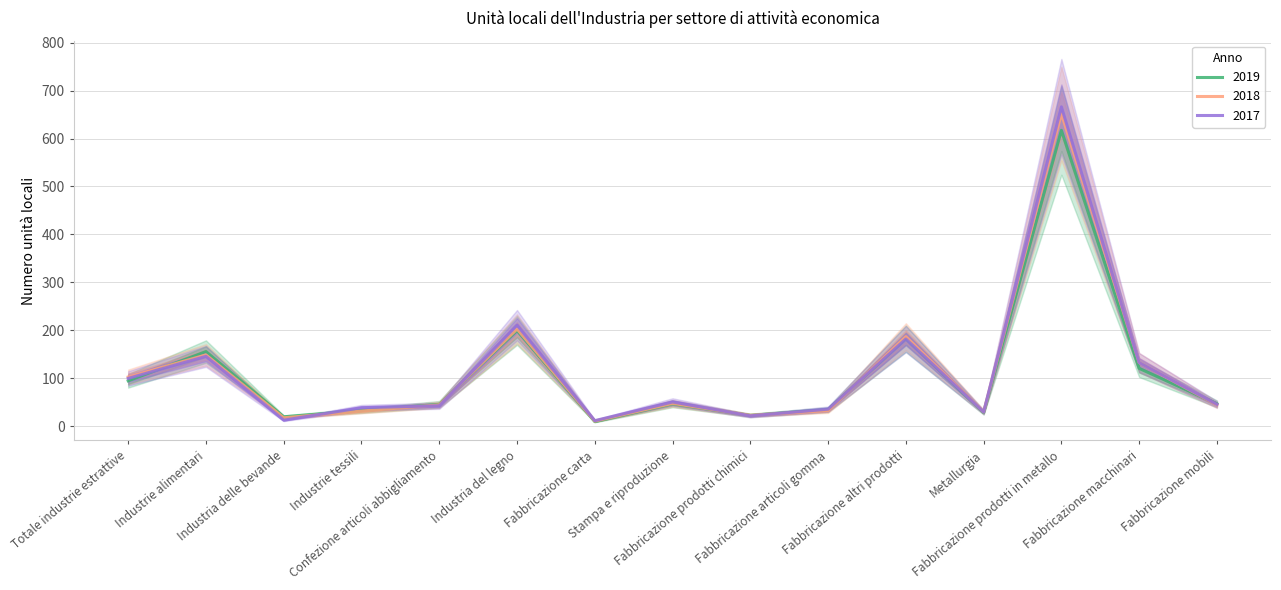

Which series ends up on top after the final intersection of 2019 and 2018?

2019